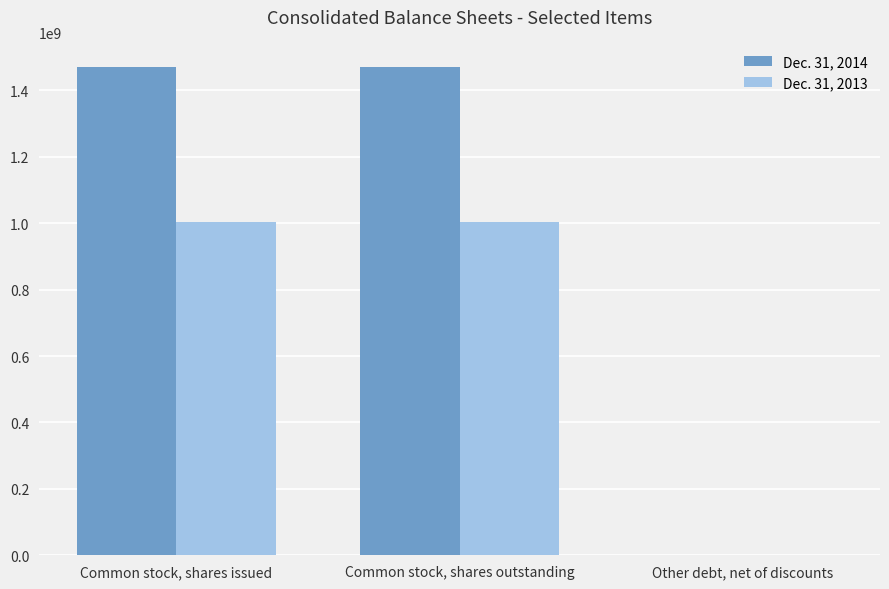

Is it true that Dec. 31, 2013 equals 1004313019 at Common stock, shares issued?

True